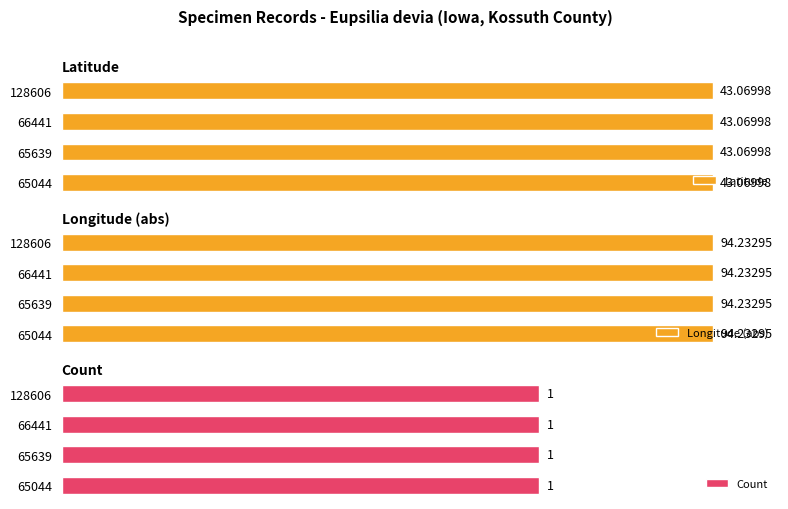

Is it true that Count equals 1.0 at 65639?

True